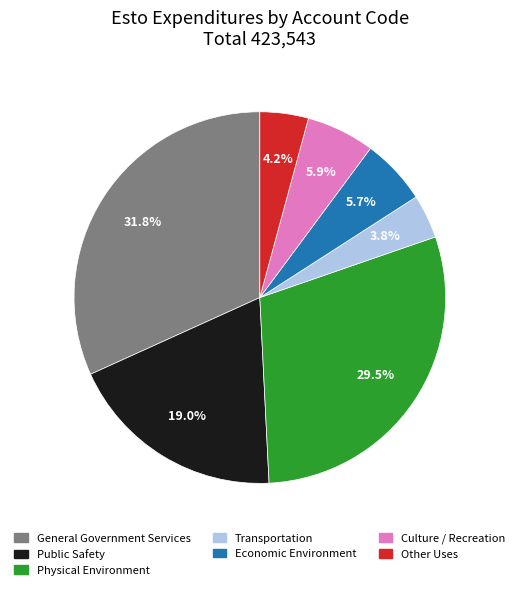

The General Government Services slice represents 32% of the pie. True or false?

True